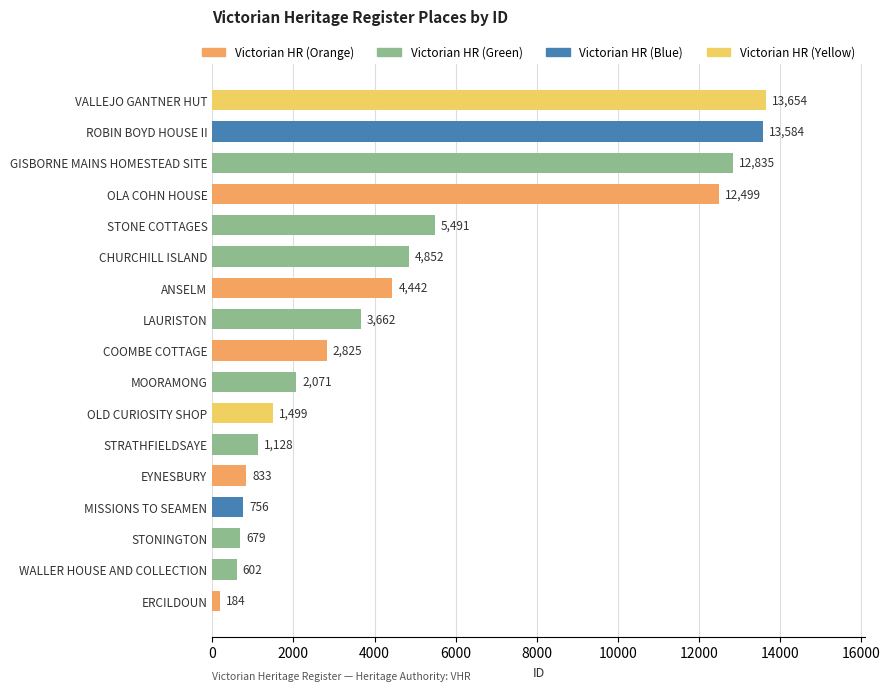

What is the sum of all values?

81596